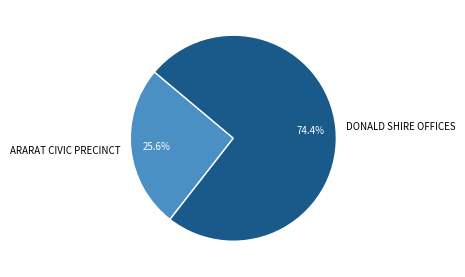

Rank the categories by value from lowest to highest.

ARARAT CIVIC PRECINCT, DONALD SHIRE OFFICES